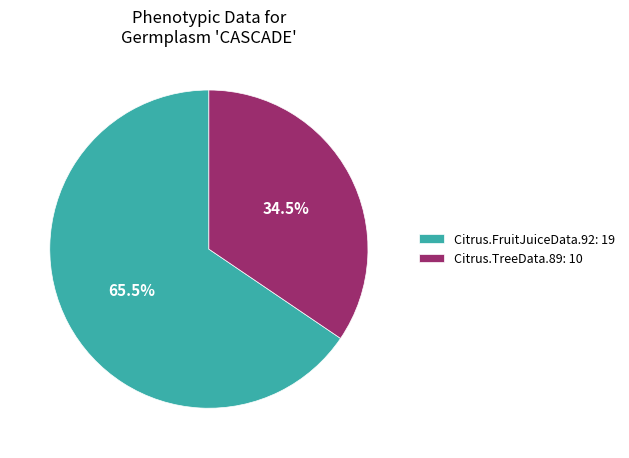

Does Citrus.TreeData.89: 10 account for over 50% of the chart?

No